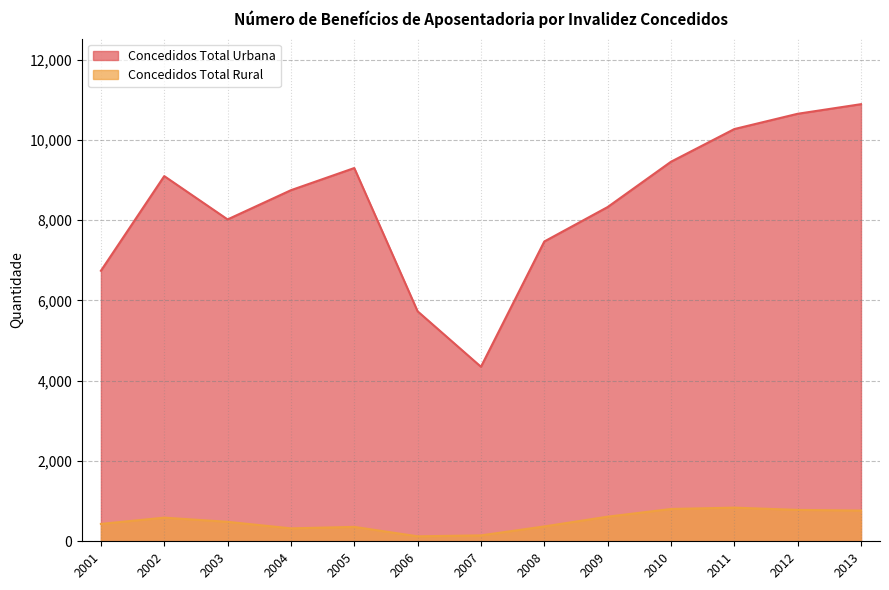

At which label does Concedidos Total Urbana first exceed 8747?

2002